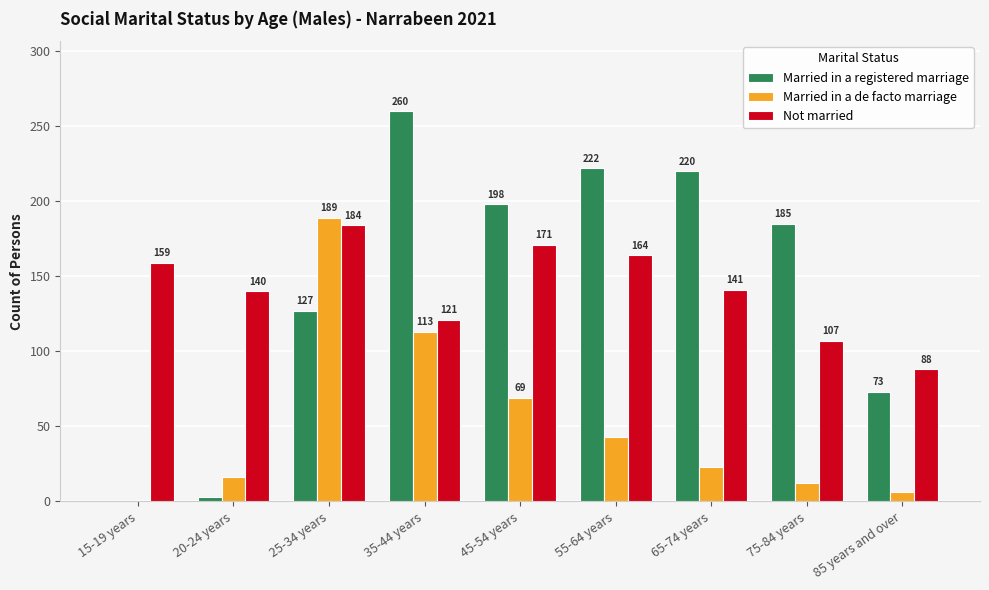

What are all the series names shown in the legend?

Married in a registered marriage, Married in a de facto marriage, Not married